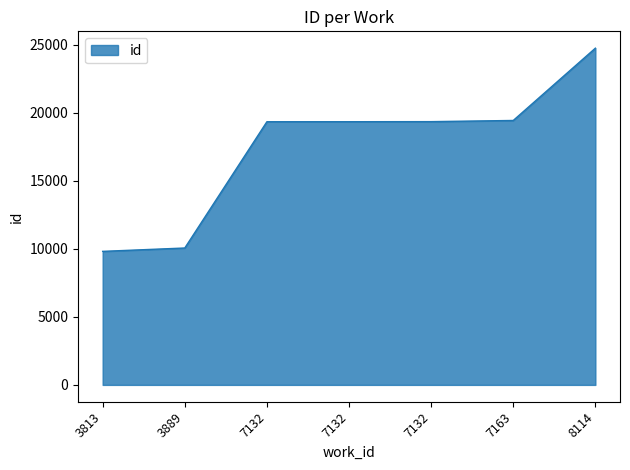

What is the difference between the second highest and minimum values?

9624